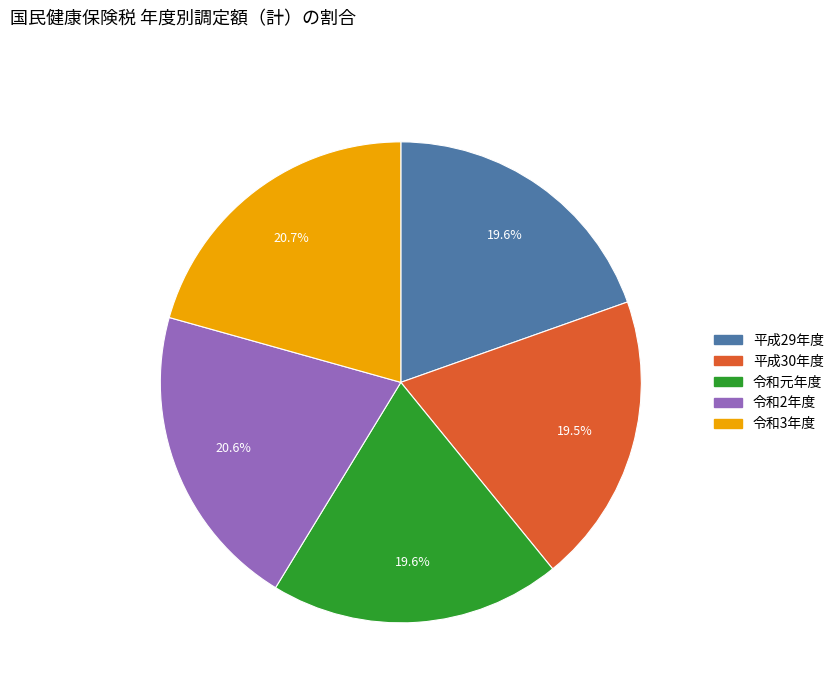

Count the number of slices in the pie.

5